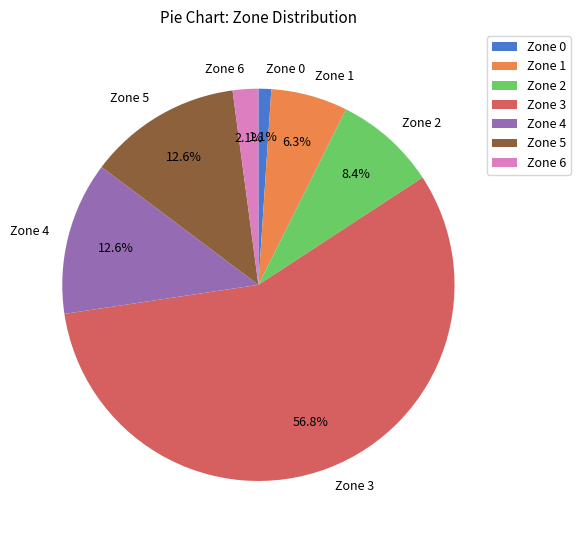

Combined, what portion of the pie is Zone 1 and Zone 3?

63.2%